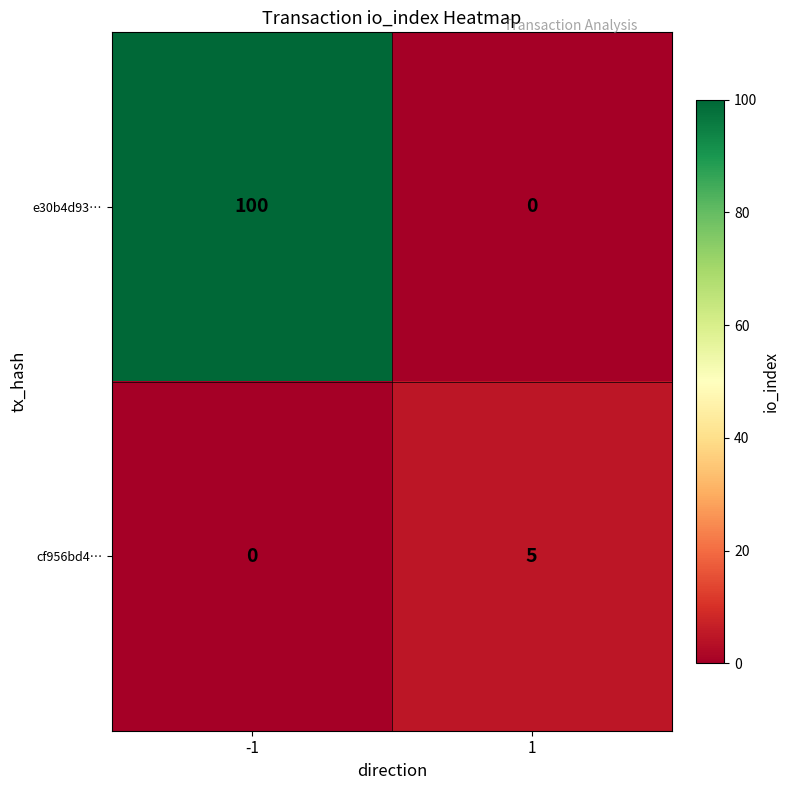

What is the difference between the maximum and minimum values in the cf956bd4… series?

5